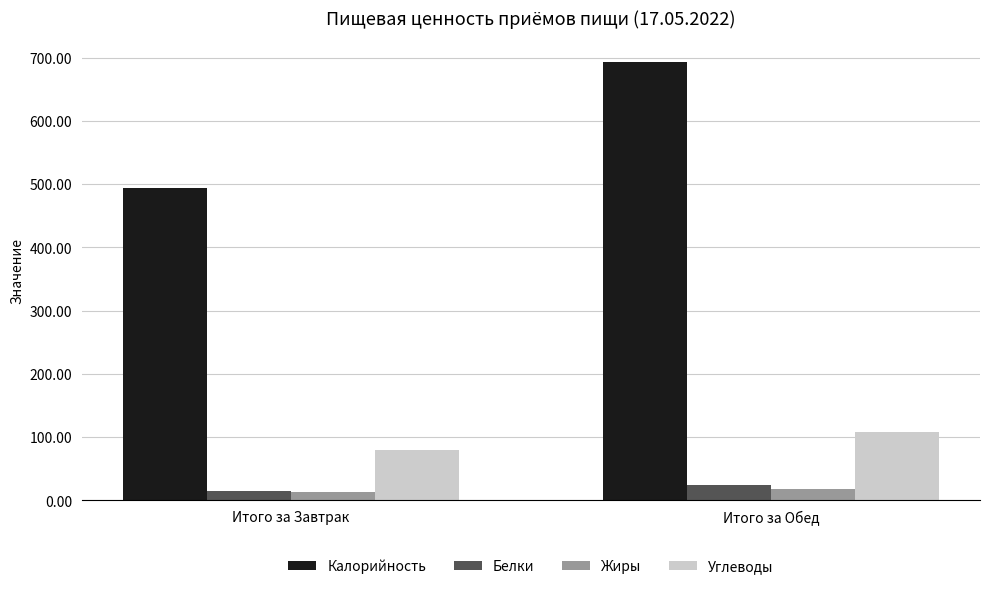

Rank the categories by Углеводы value from lowest to highest.

Итого за Завтрак, Итого за Обед